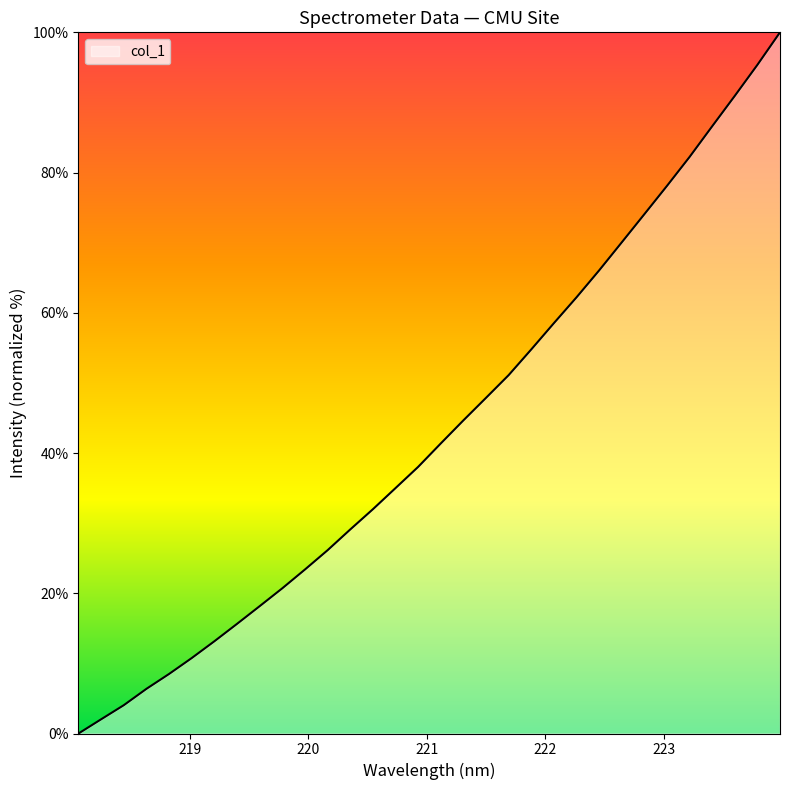

What is the greatest value displayed?

100.0